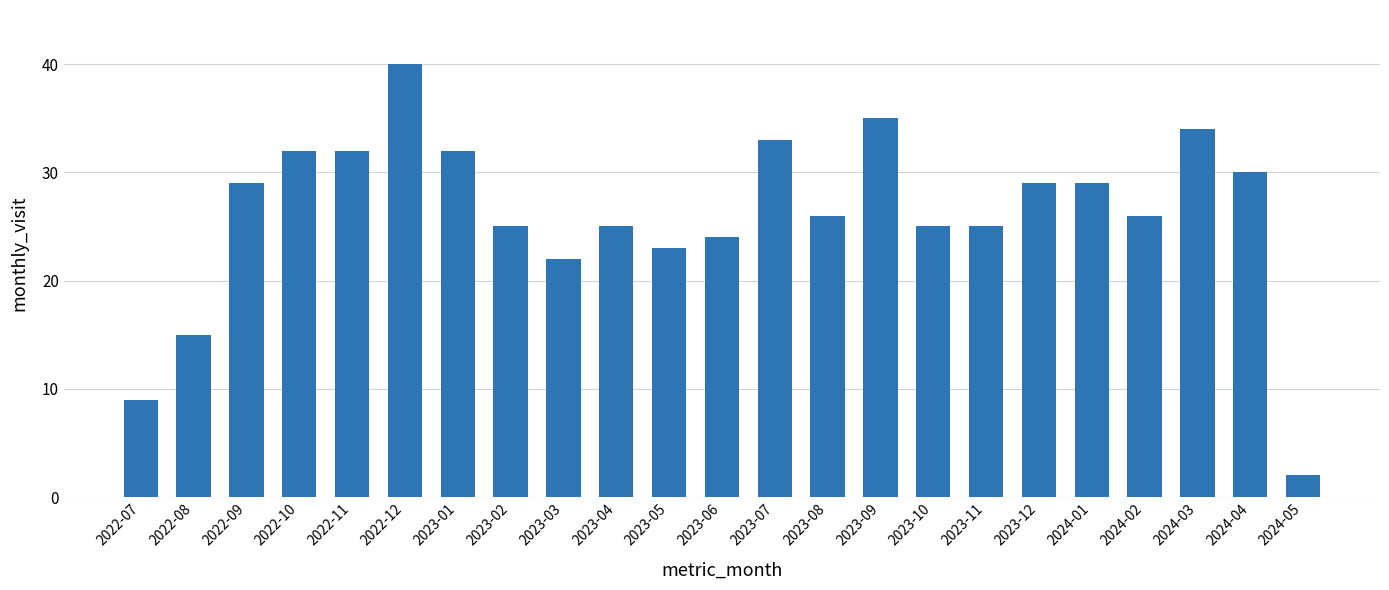

How many bars are there in total?

23